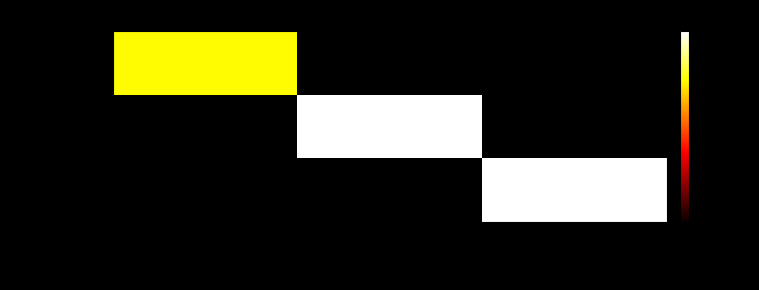

What is the lowest value of the 2013-08-23 series?

5917.0